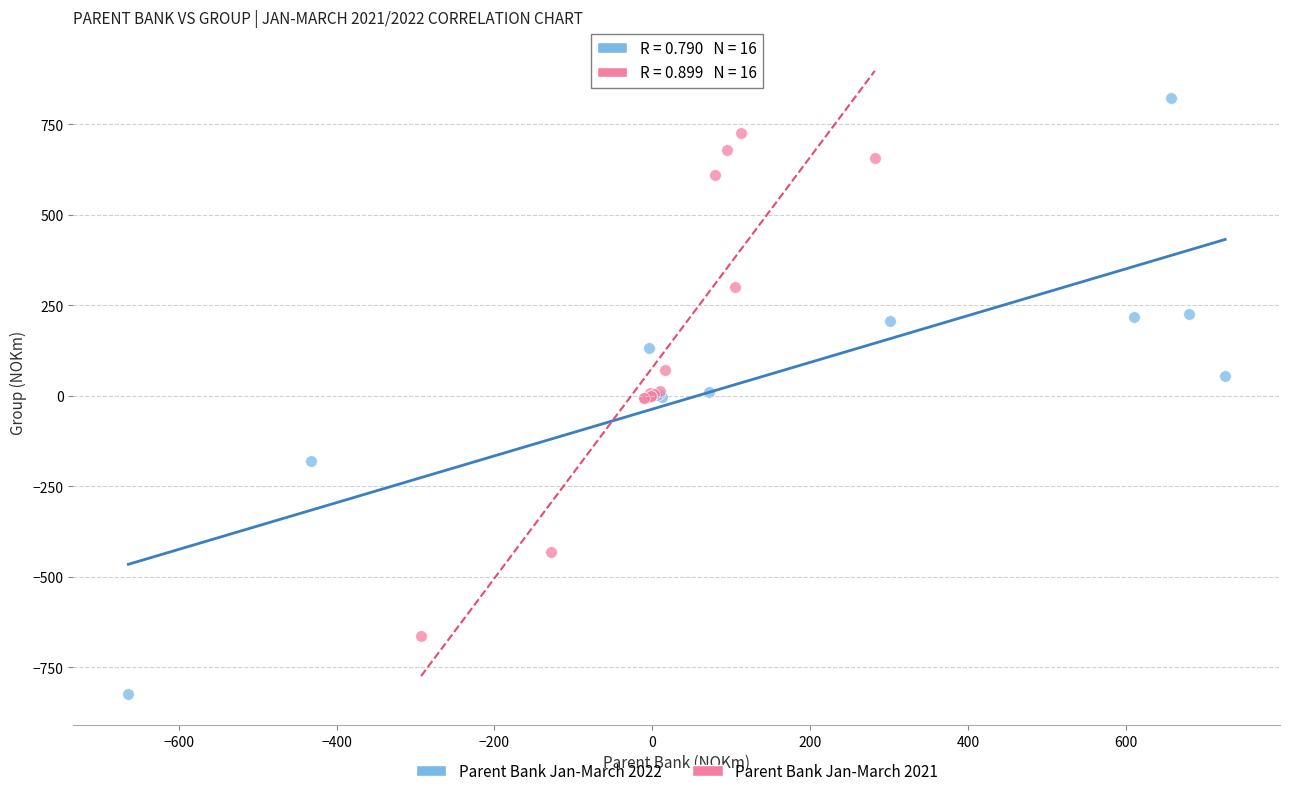

Which series has the widest spread of Y values?

Parent Bank Jan-March 2022